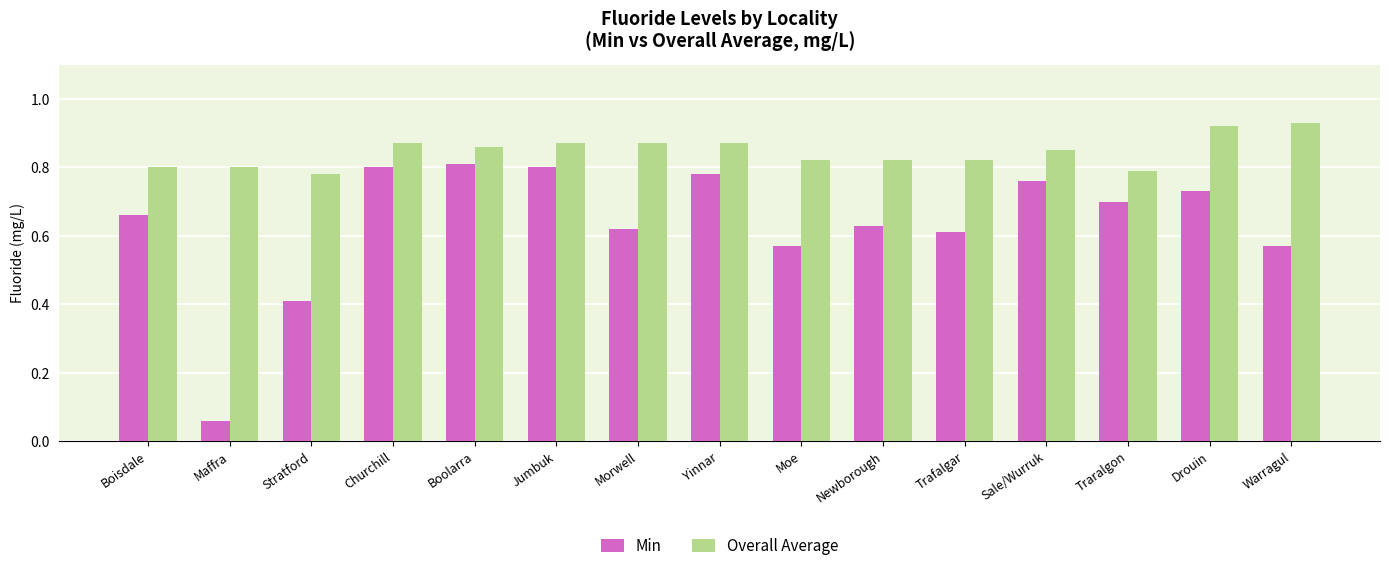

What are all the series names shown in the legend?

Min, Overall Average